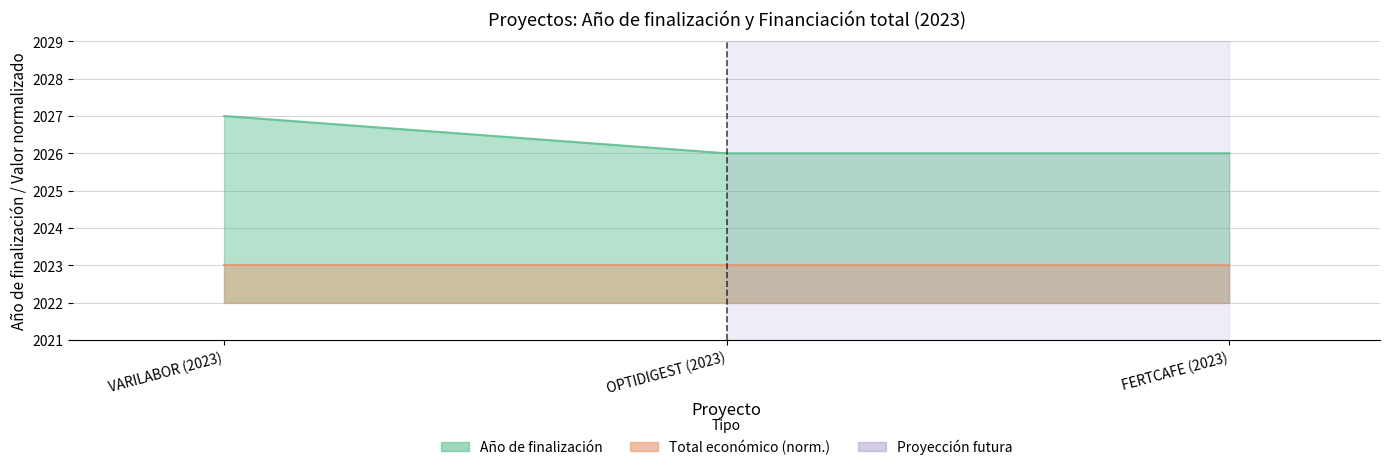

True or false: the data shows 3165 at FERTCAFE (2023).

False